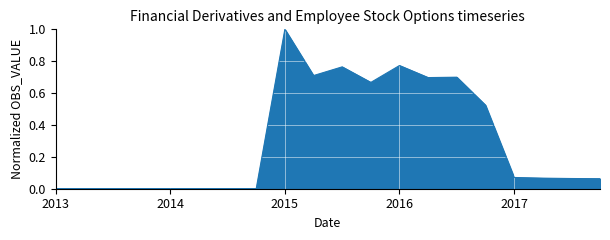

What is the difference between the maximum and minimum values?

1.0